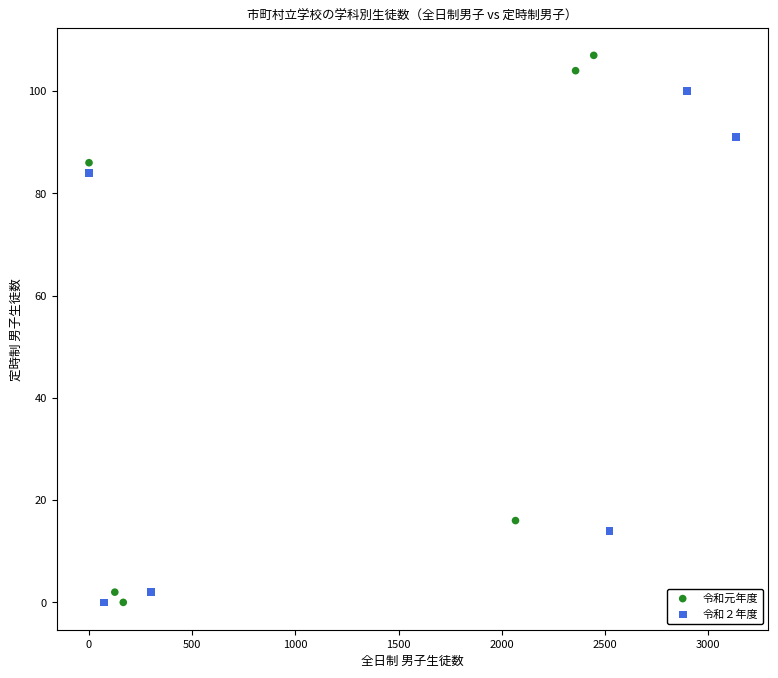

Which series has the widest spread of Y values?

令和元年度